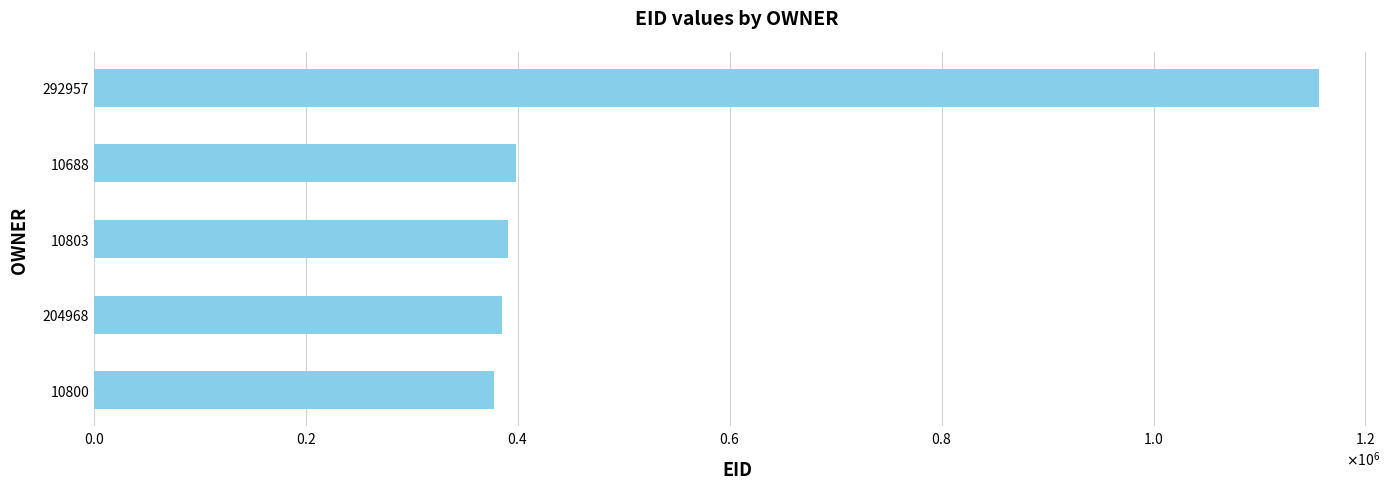

Are the bars horizontal?

Yes